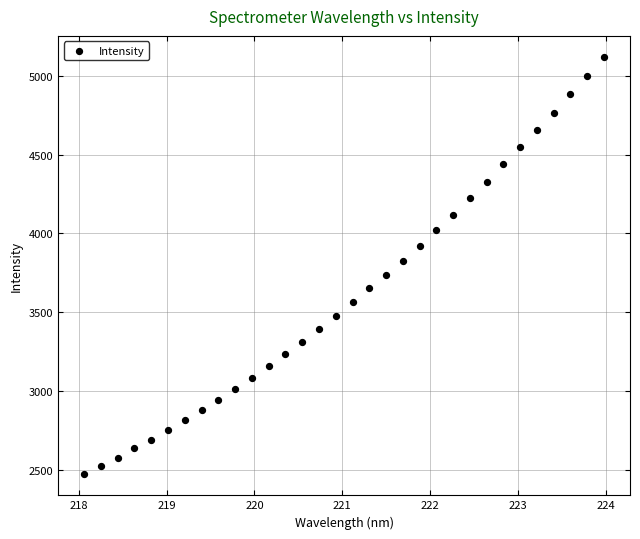

What is the range of Y values (max minus min)?

2646.6